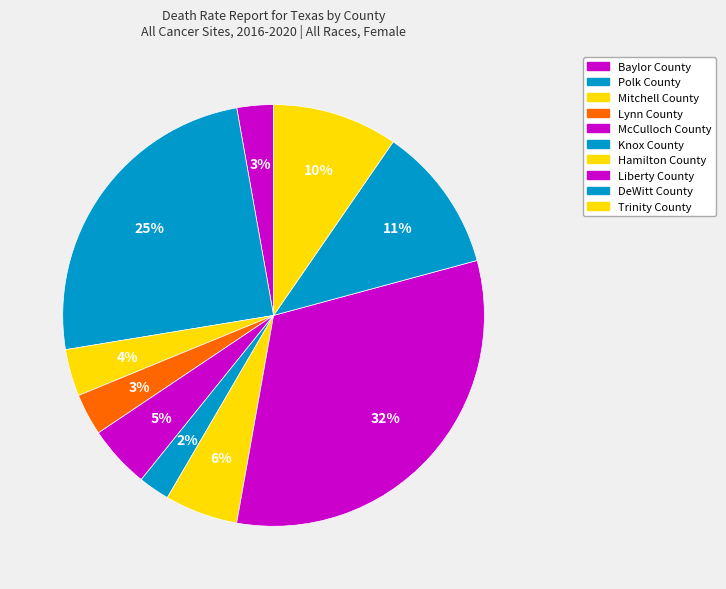

How many slices are in this pie chart?

10